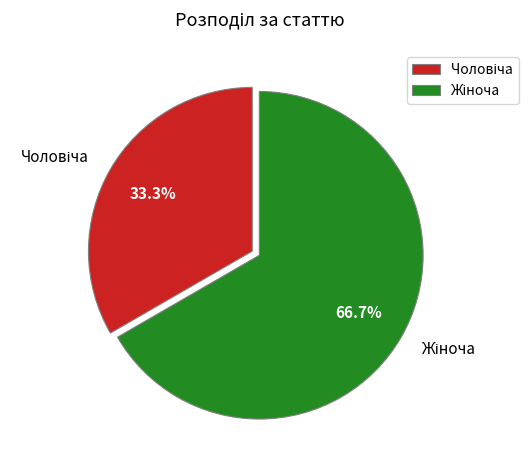

Does any single category account for the majority?

Yes